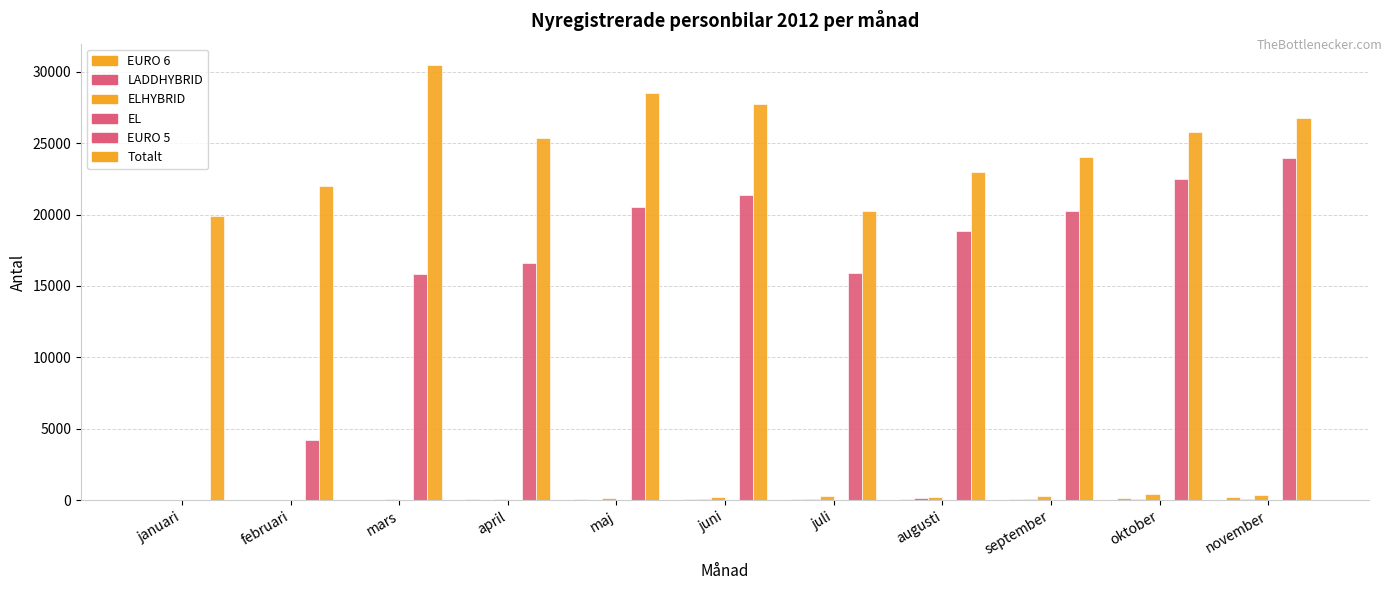

Reading right to left, list all the values displayed in this chart.

EURO 6: 240	174	117	72	60	70	86	90	44	30	3
LADDHYBRID: 68	77	102	138	114	91	28	18	19	3	0
ELHYBRID: 394	415	312	257	293	233	135	75	107	46	0
EL: 26	17	36	12	11	16	20	30	23	5	0
EURO 5: 23985	22479	20236	18867	15900	21392	20537	16605	15828	4202	0
Totalt: 26749	25803	24012	22984	20283	27766	28496	25391	30436	22020	19909